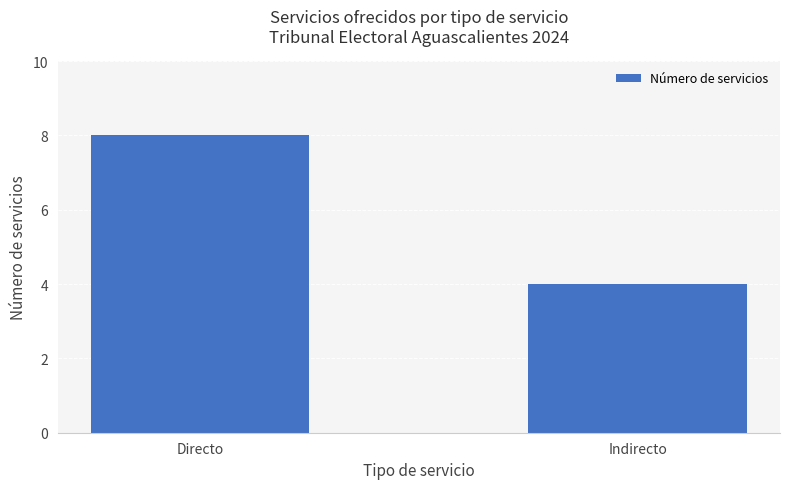

What is the change in value from Directo to Indirecto?

-4